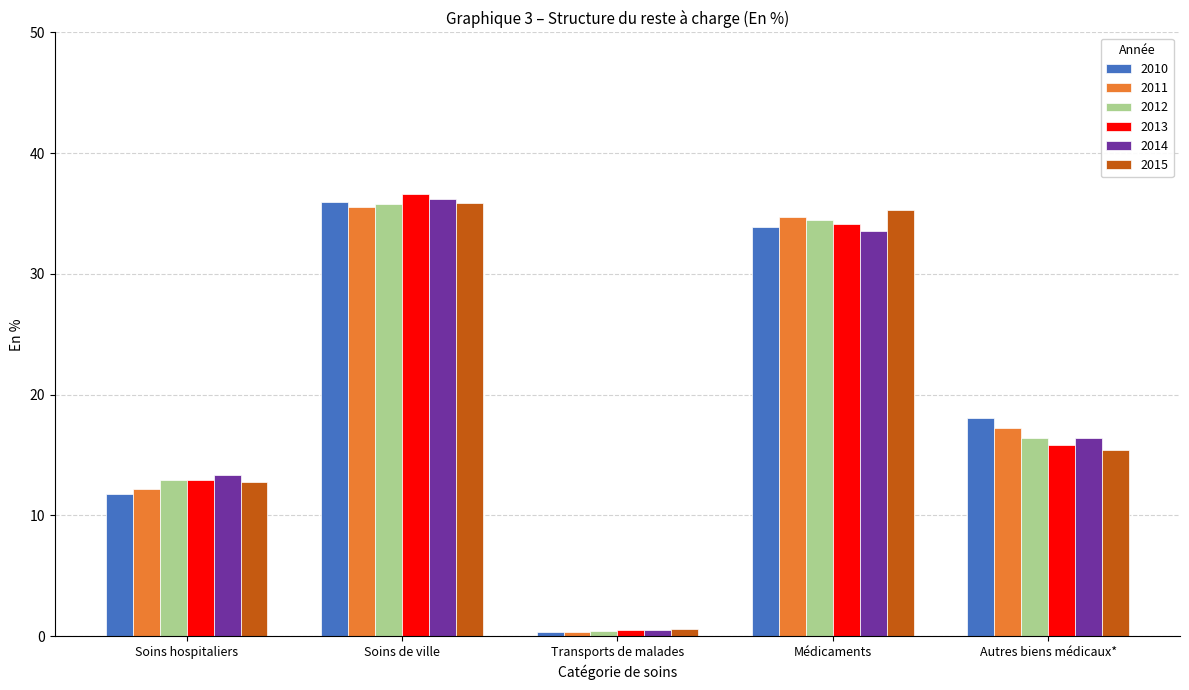

Is it true that 2011 equals 2.6 at Soins hospitaliers?

False